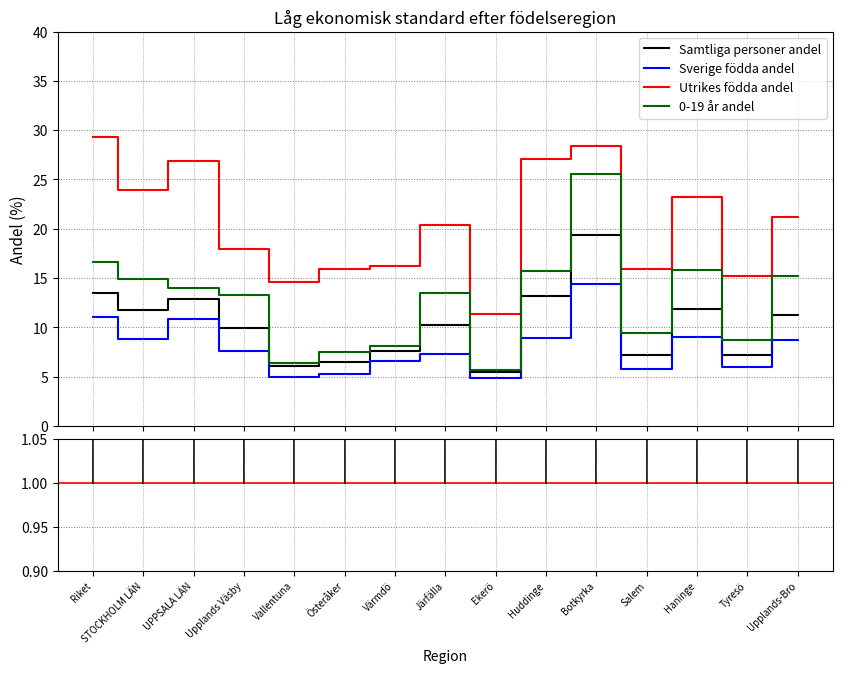

List the series in order of their peak value, lowest first.

Sverige födda andel, Samtliga personer andel, 0-19 år andel, Utrikes födda andel